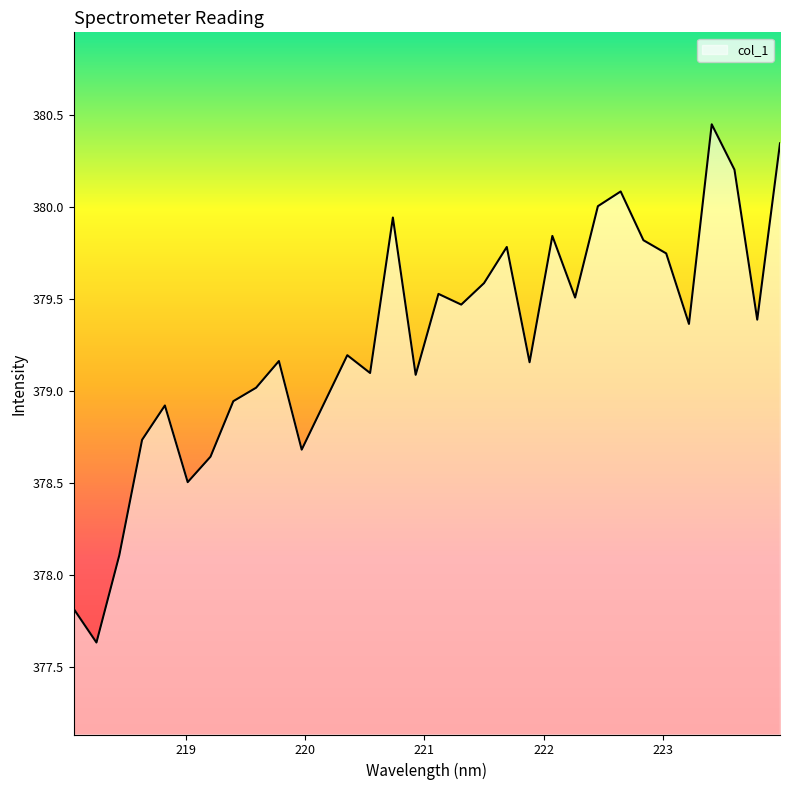

What is the difference between the maximum and minimum values?

2.8